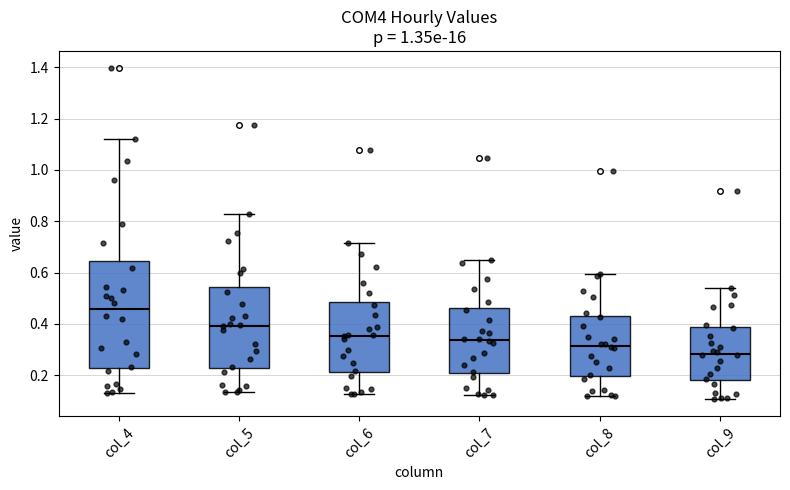

Where is the upper edge of the box for col_5 on the y-axis? The values are not printed on the chart, so give them approximately, as read against the axis.

0.54